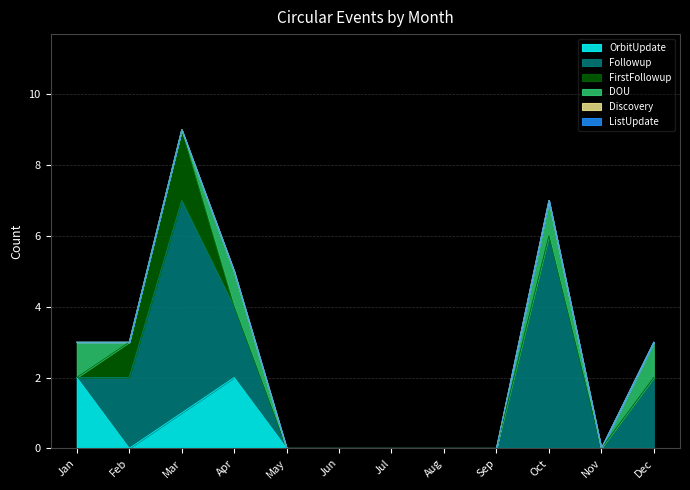

Does the chart display data point markers on the line(s)?

No